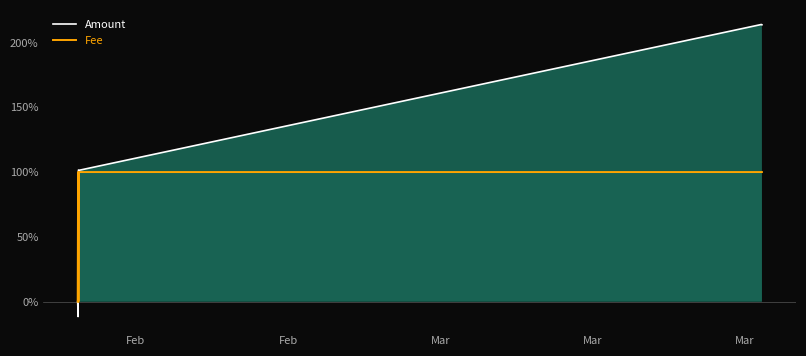

How many data points in Fee are less than 100?

2